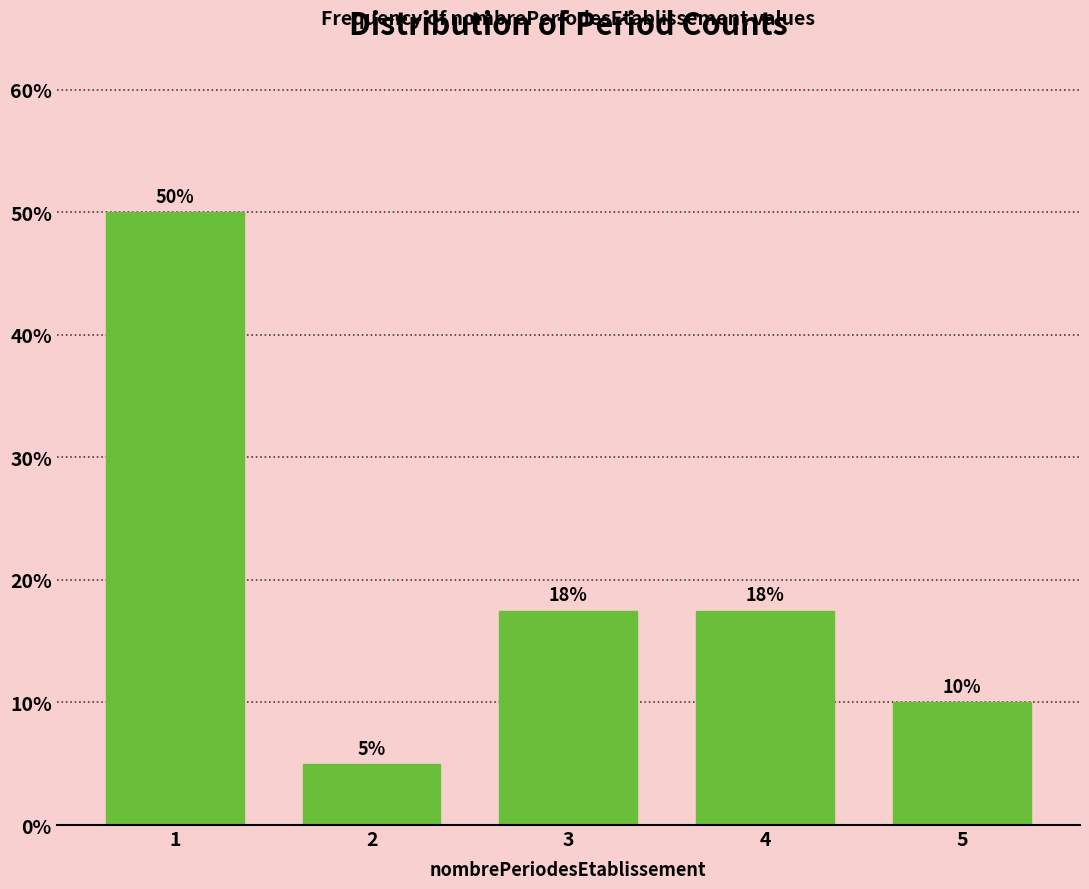

The value at 4 is 17.5. True or false?

True